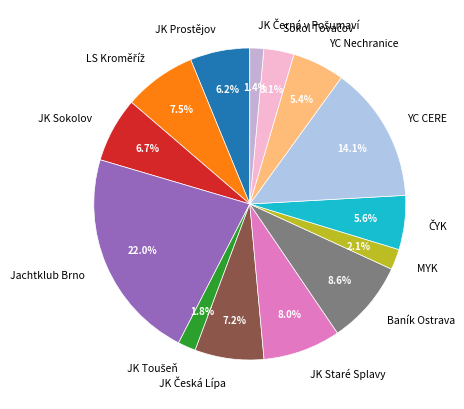

What is the ratio of the value at JK Prostějov to the value at YC Nechranice?

1.1